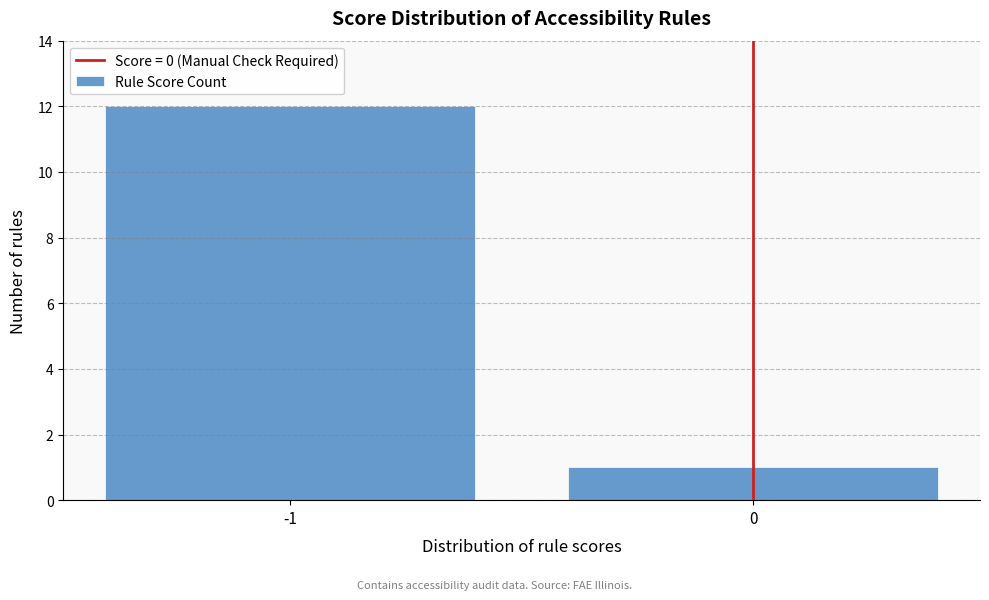

Reading left to right, extract all data points from this chart.

12	1